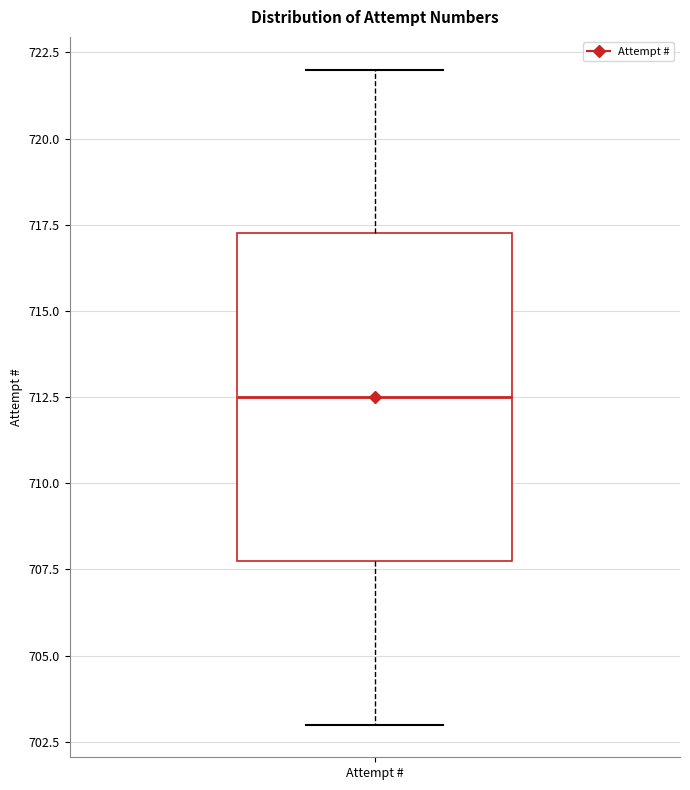

Read this box plot against the y-axis: the position of the median line, the range covered by the box, and the ends of both whiskers. The values are not printed on the chart, so give them approximately, as read against the axis.

median 712.5, box 708.0 to 717.5, whiskers 703.0 to 722.0